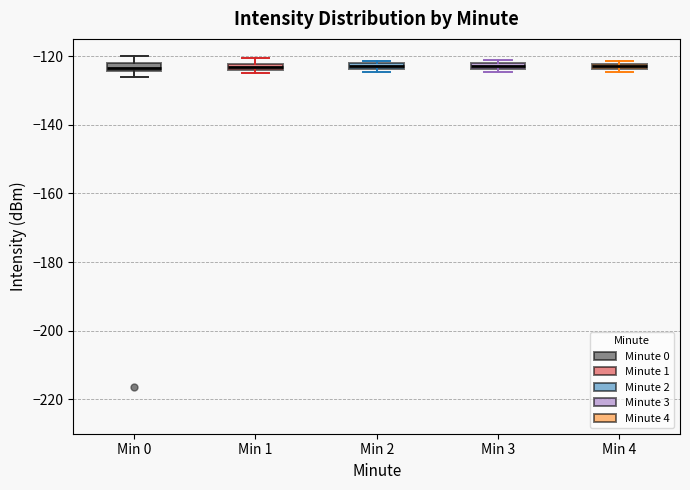

Where is the lower edge of the box for Min 3 on the y-axis? The values are not printed on the chart, so give them approximately, as read against the axis.

-124